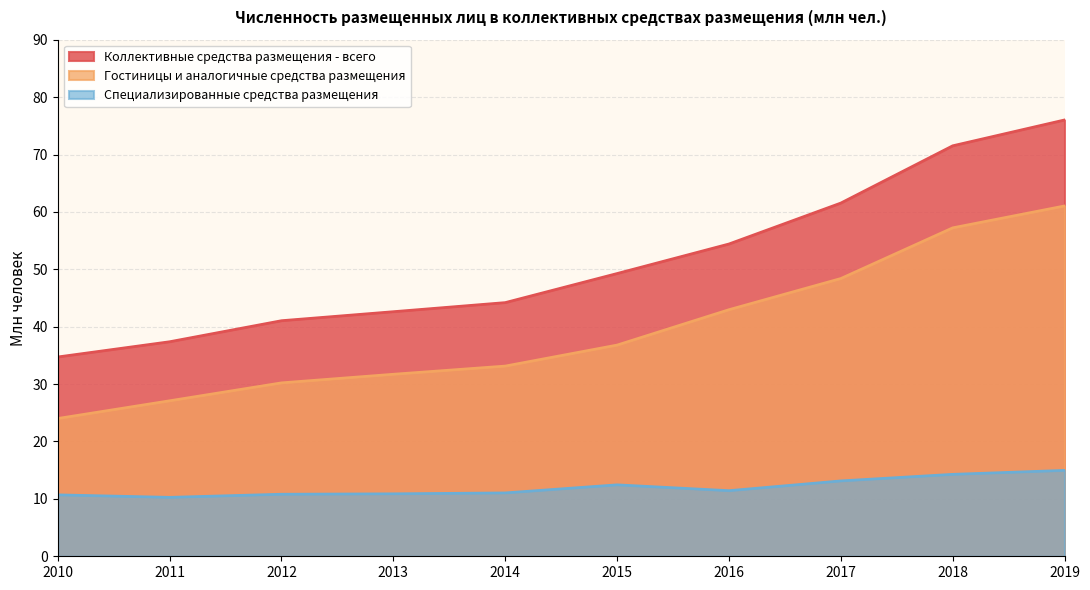

What is the total value across all series at 2015?

98.6